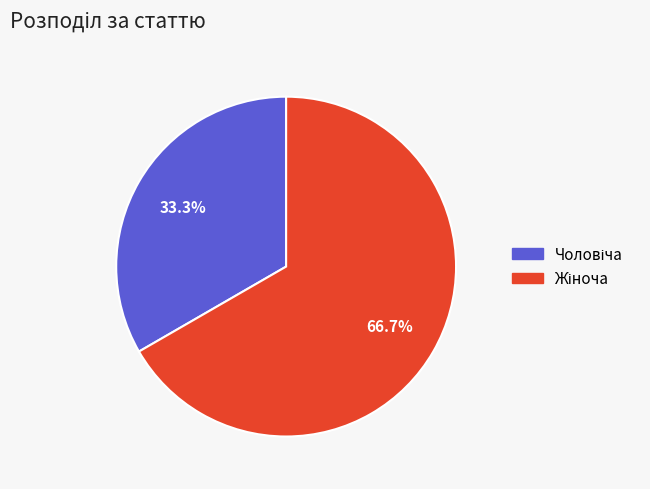

Does any single category account for the majority?

Yes